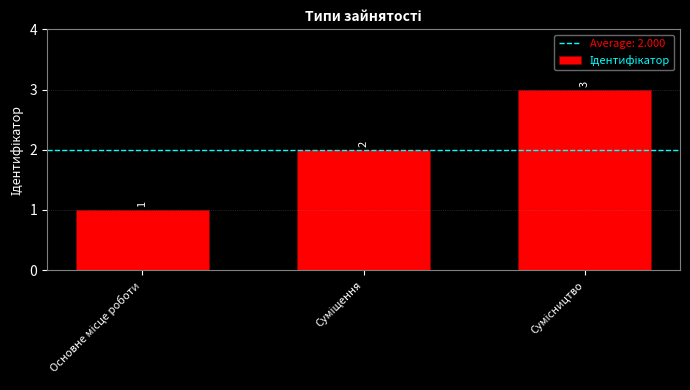

Reading right to left, extract all data points from this chart.

3	2	1